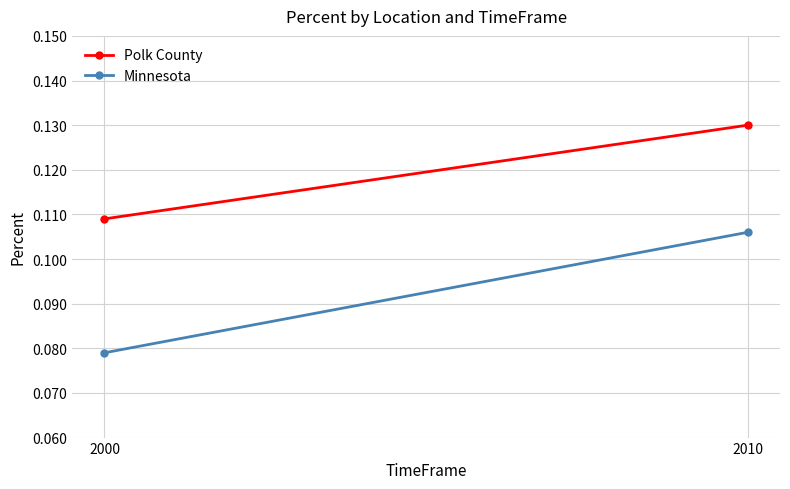

Where is Minnesota nearest to the value 0?

2000